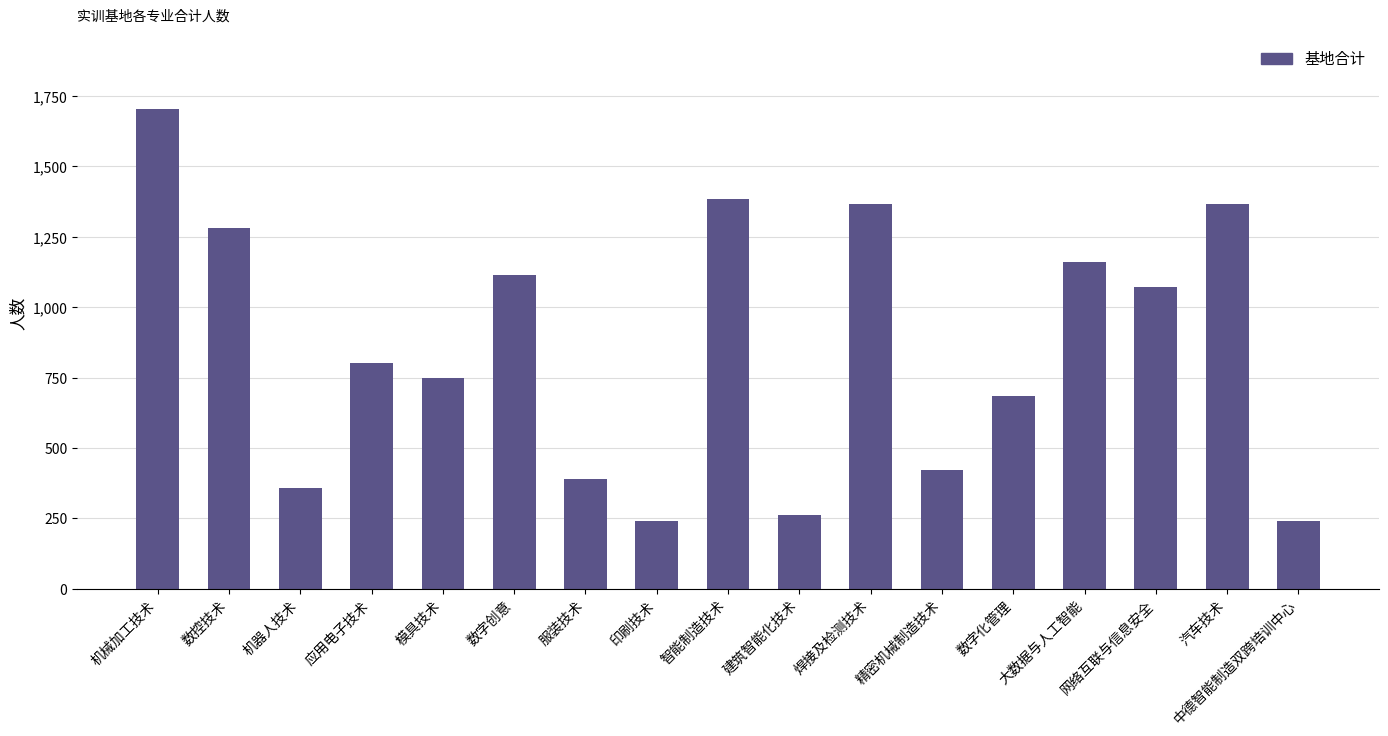

What is the maximum value shown in the chart?

1704